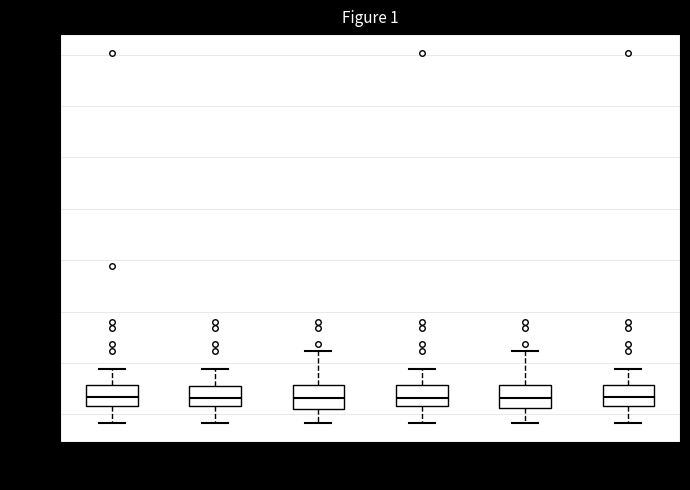

Where does the median line of the box for 16:00-20:00 sit on the y-axis? The values are not printed on the chart, so give them approximately, as read against the axis.

11.0